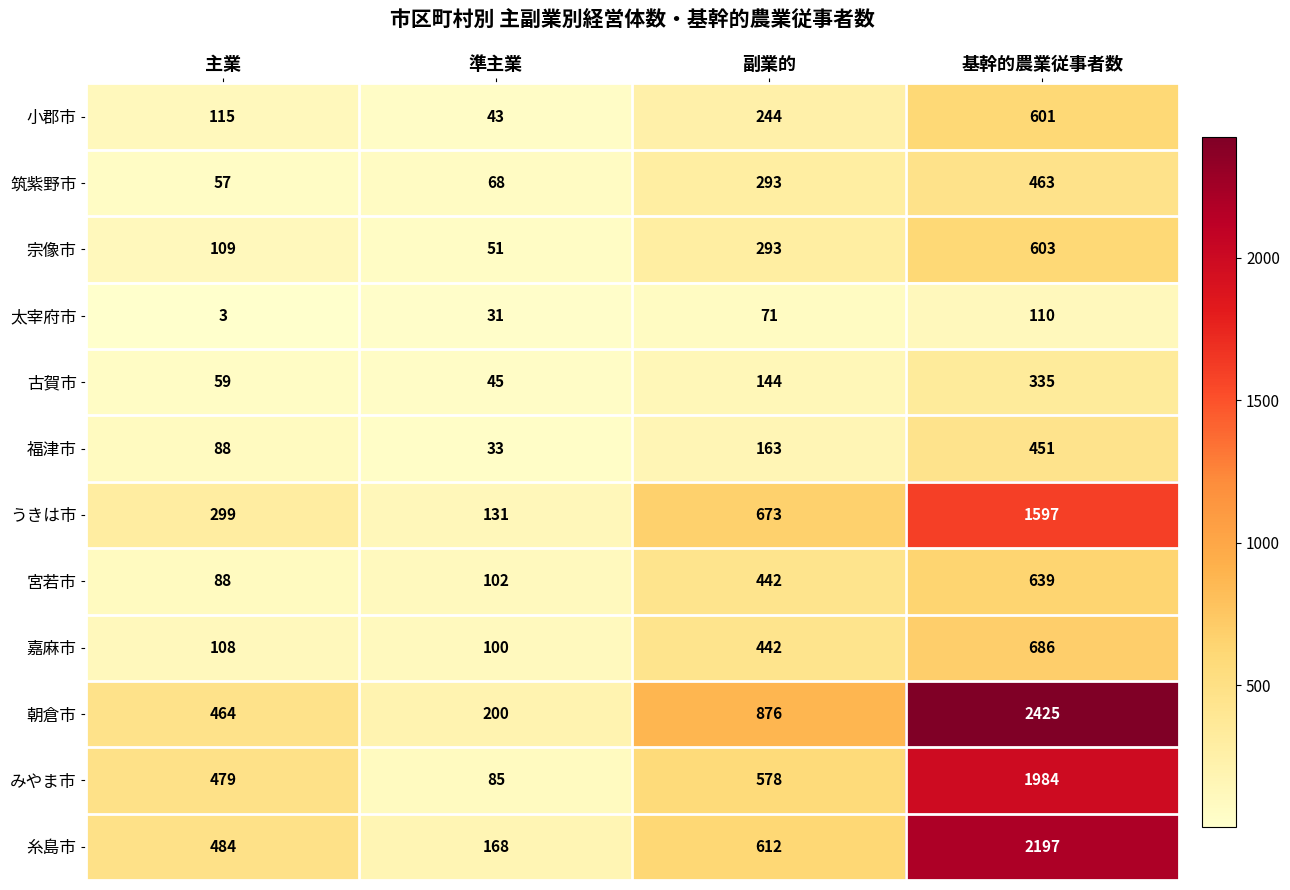

The 糸島市 series shows 1351 at 基幹的農業従事者数. True or false?

False